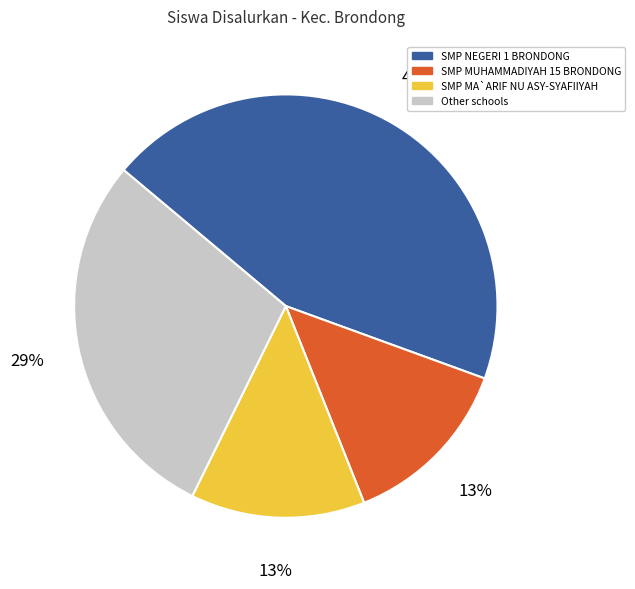

Is there a majority slice in this chart?

No